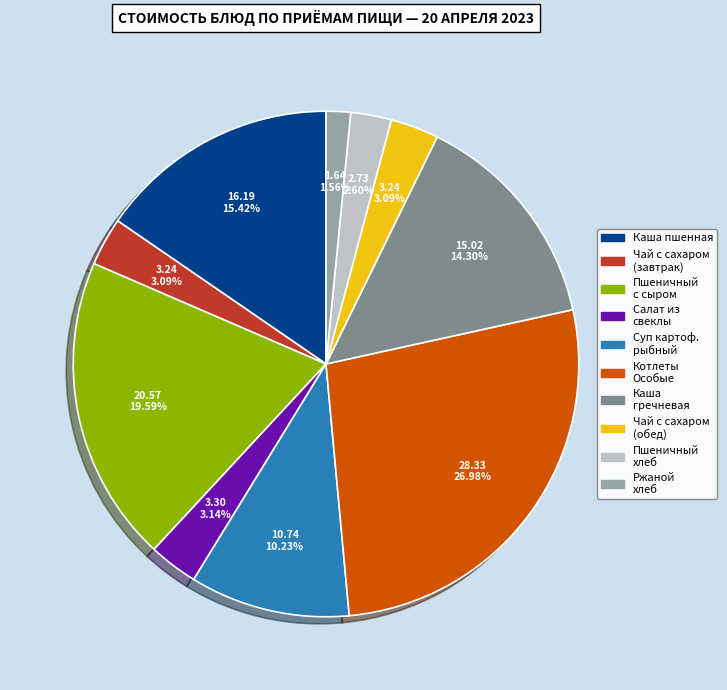

Is there any slice that represents more than half of the pie?

No